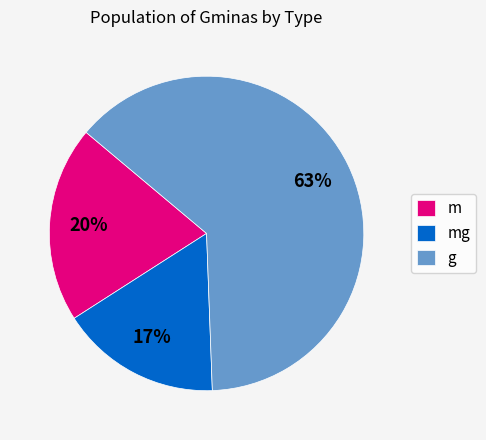

To the nearest percent, what is the average slice percentage?

33%